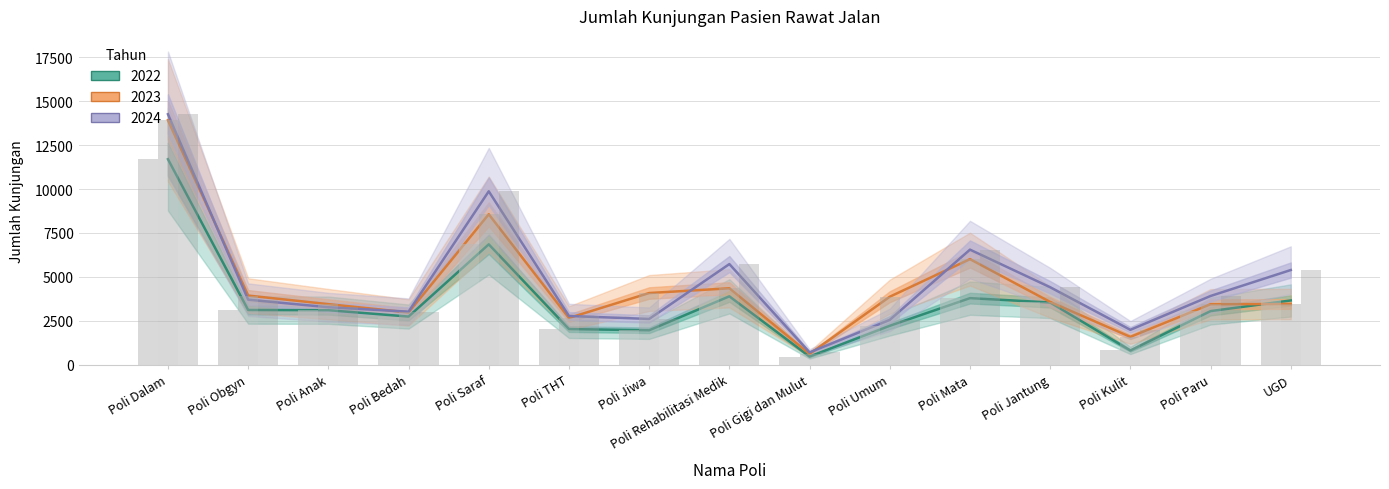

Which series has the largest range (max minus min)?

2024